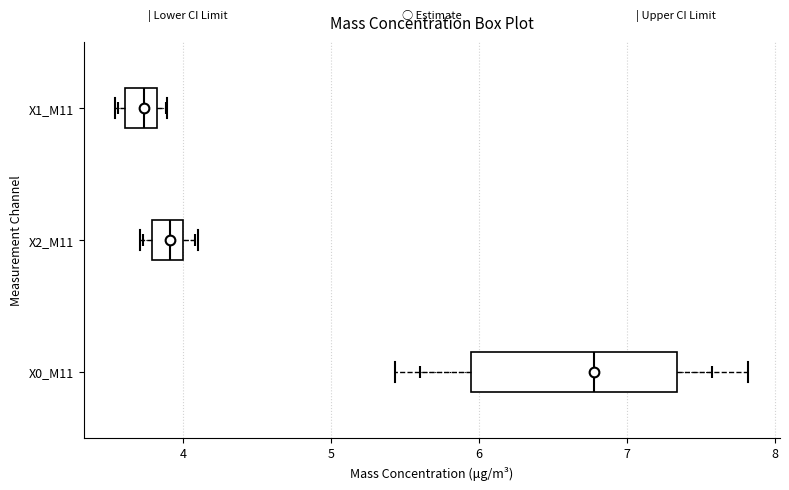

Which box is the widest, from its left edge to its right edge?

X0_M11